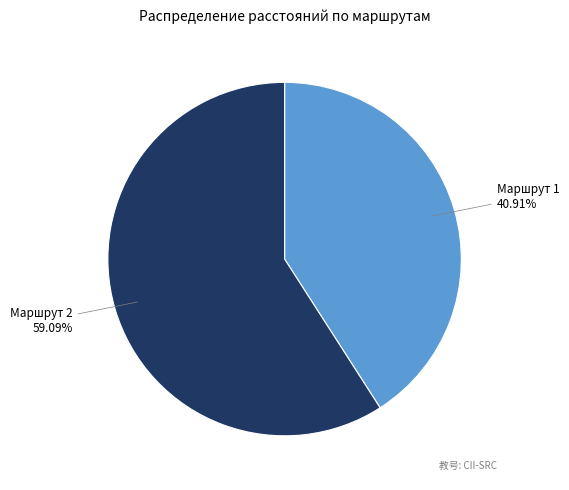

Is there any slice that represents more than half of the pie?

Yes